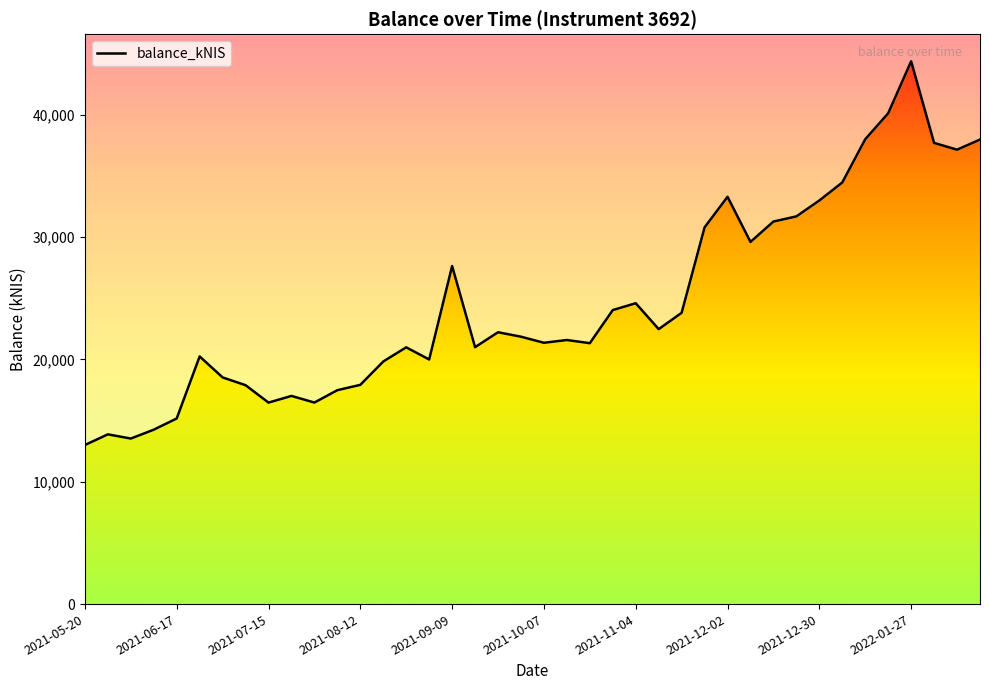

What is the minimum value shown in the chart?

12998.4